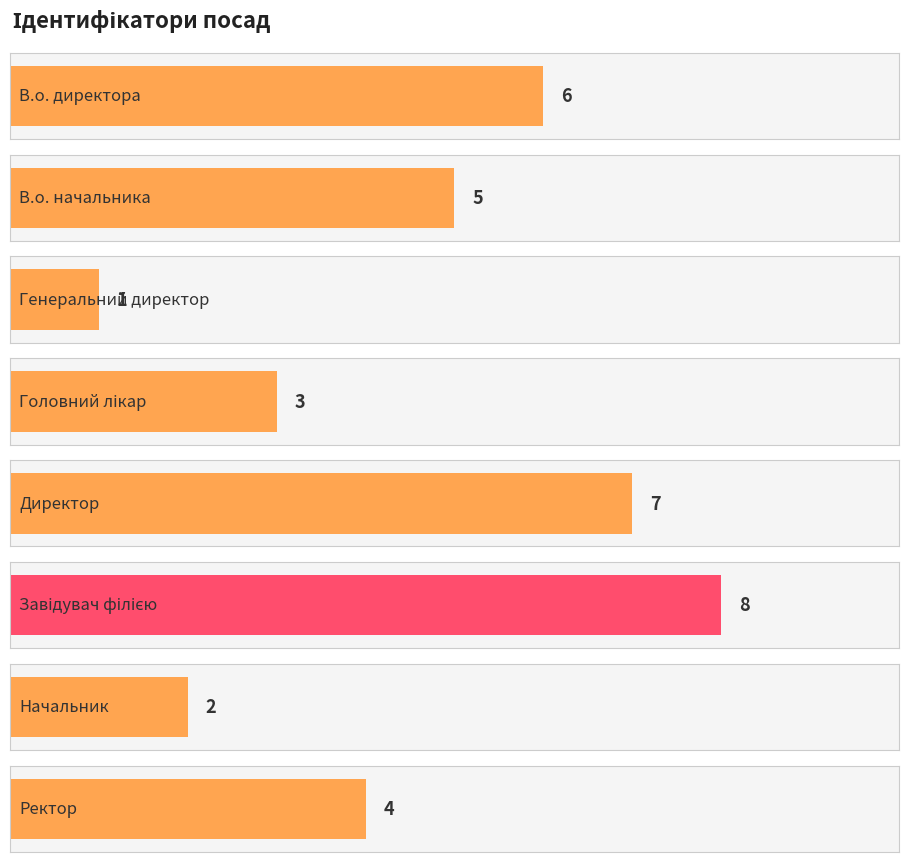

What is the minimum value shown in the chart?

1